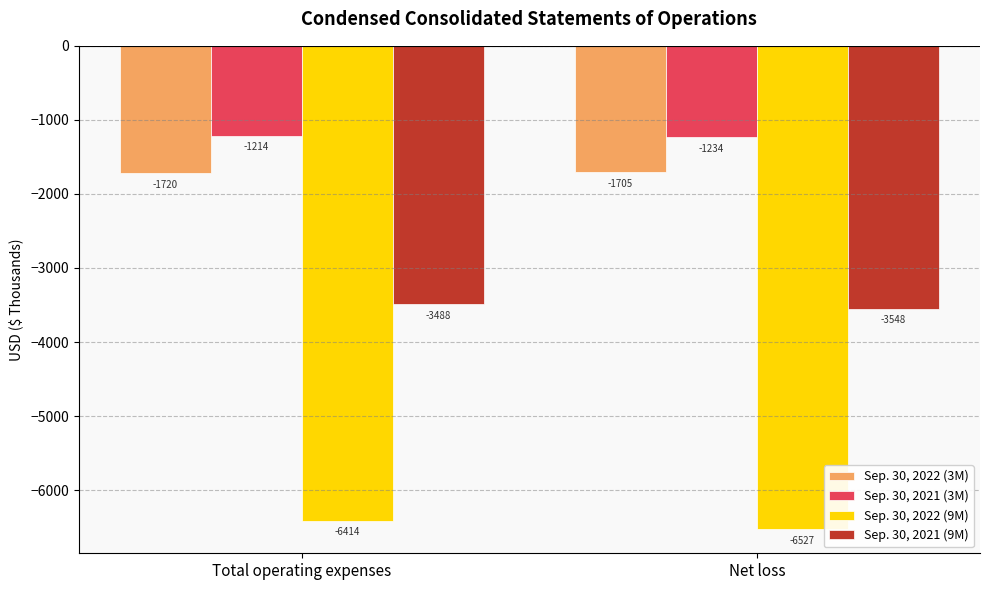

Which series has the widest spread of values?

Sep. 30, 2022 (9M)